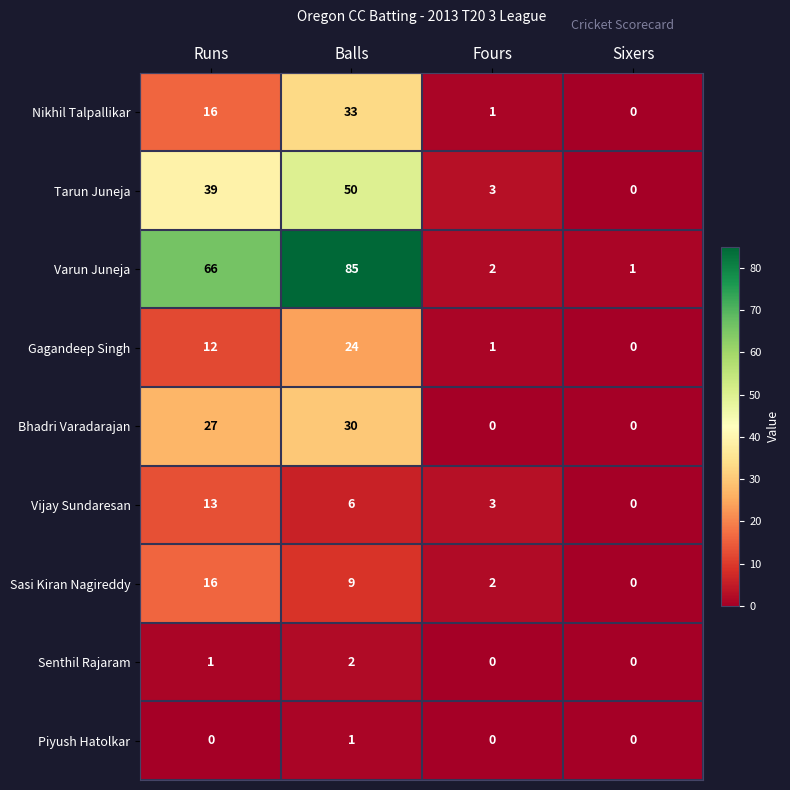

Is it true that Varun Juneja equals 66 at Runs?

True